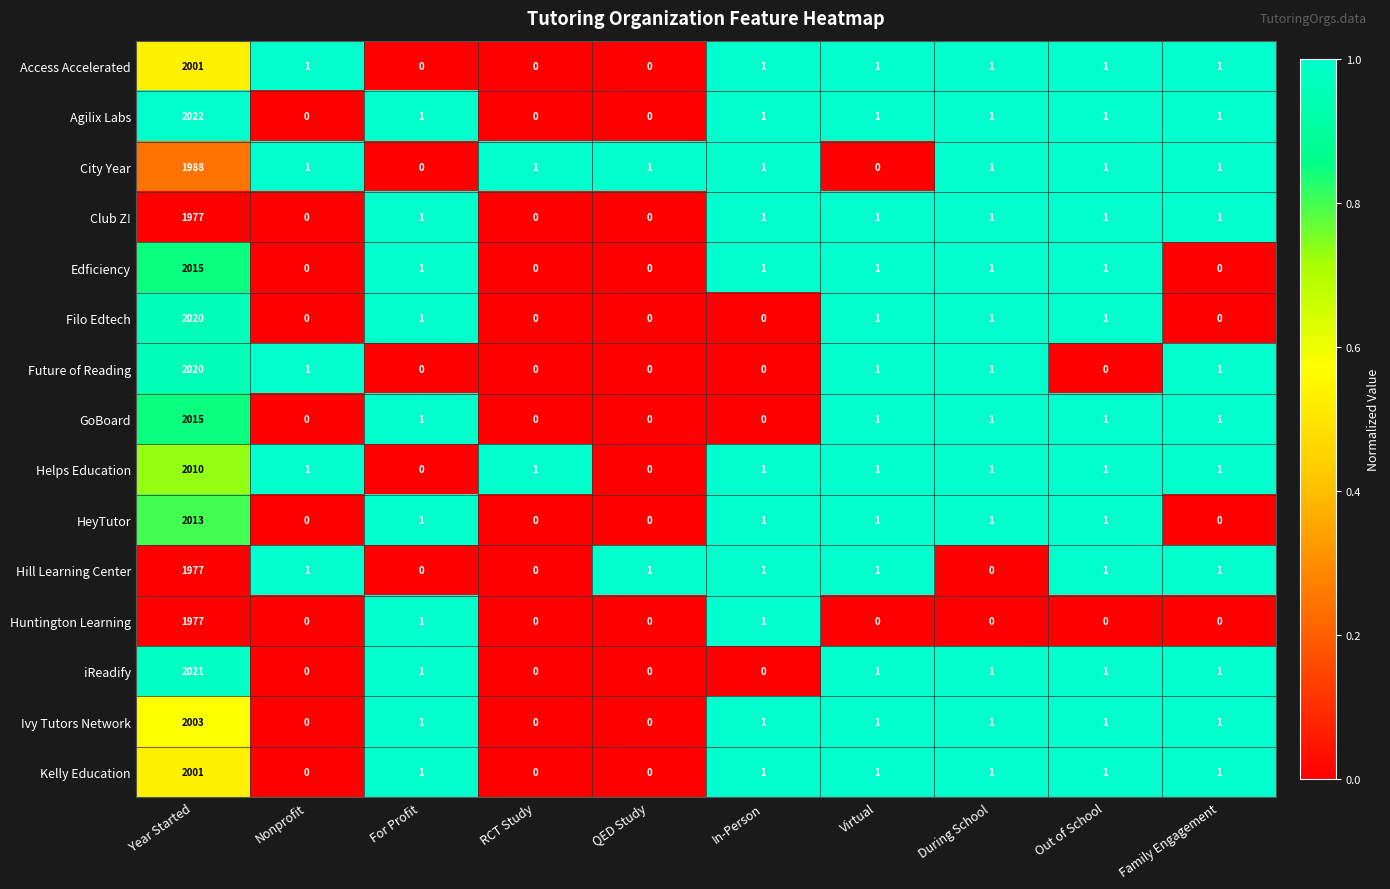

What is the spread (max minus min) of values at In-Person?

1